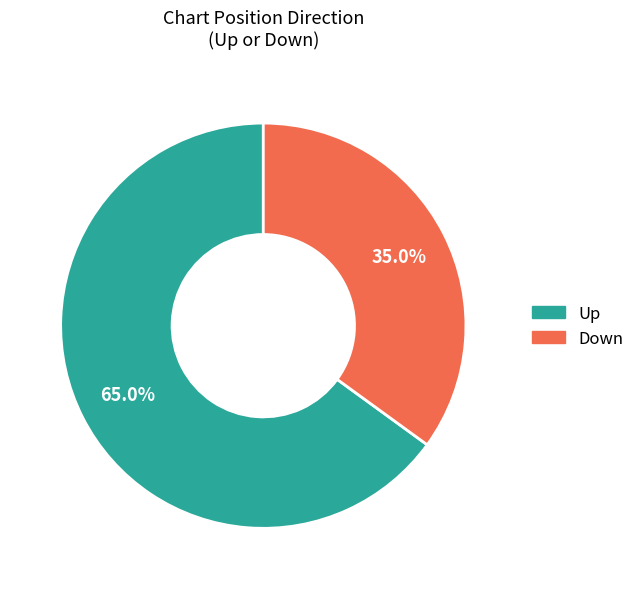

Is there any slice that represents more than half of the pie?

Yes